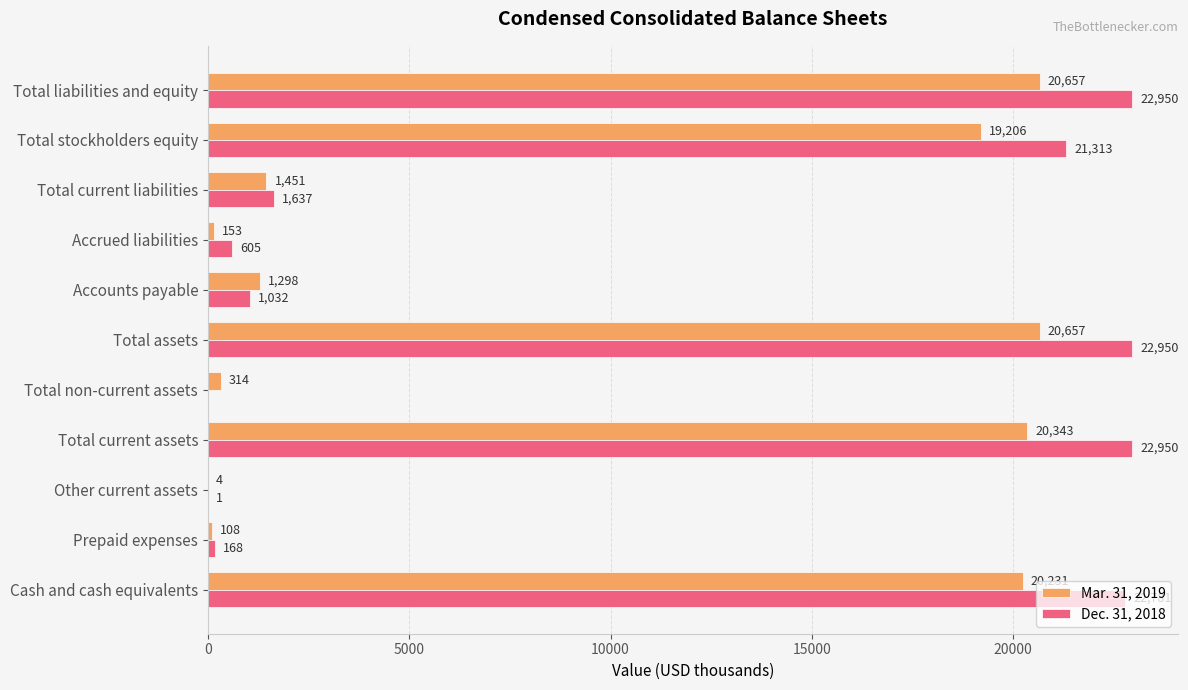

What are all the series names shown in the legend?

Mar. 31, 2019, Dec. 31, 2018